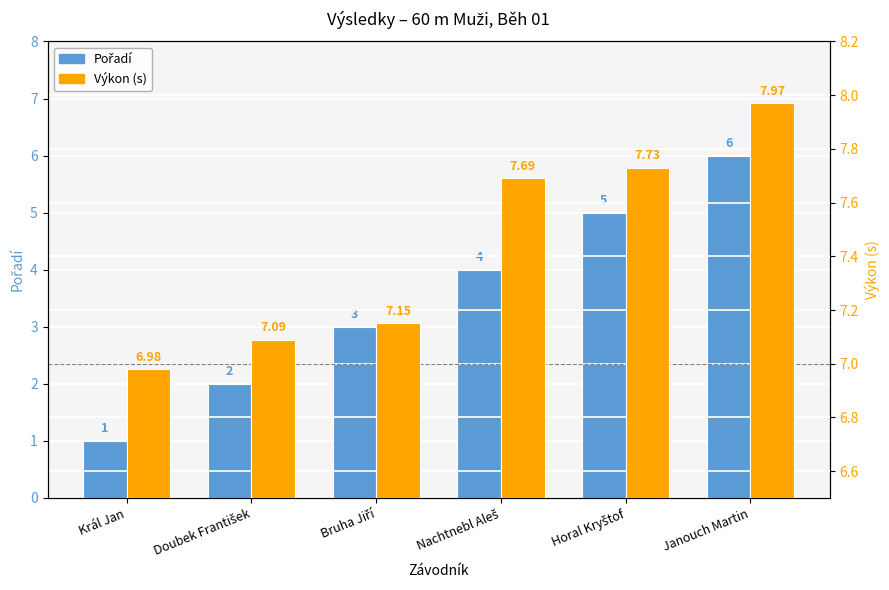

How many bars are there in total?

12